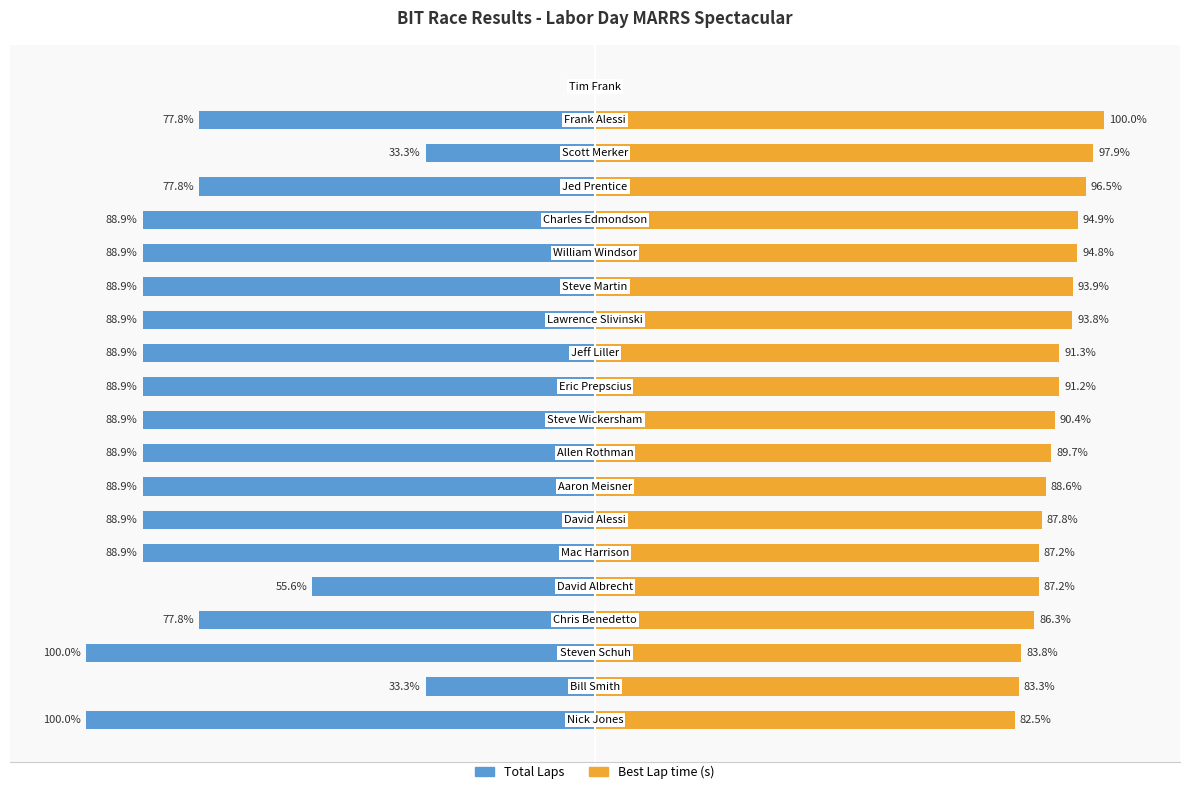

Between 13 and 18, which series saw the biggest shift?

Total Laps